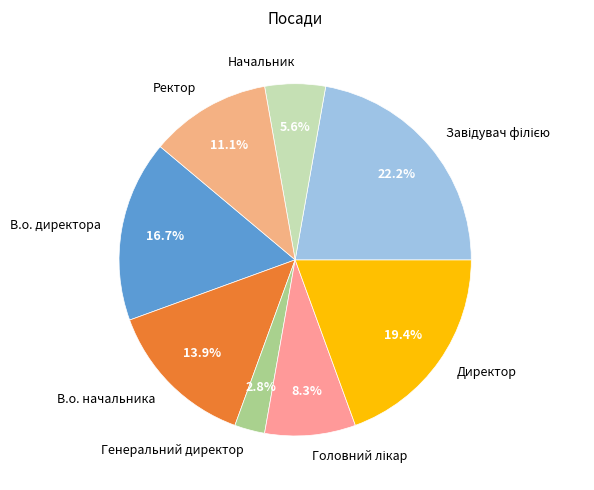

Is there any slice that represents more than half of the pie?

No